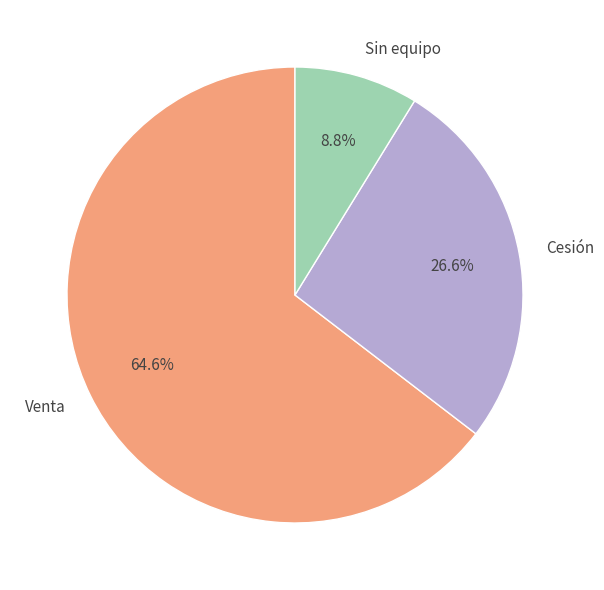

Combined, what portion of the pie is Venta and Sin equipo?

73.4%